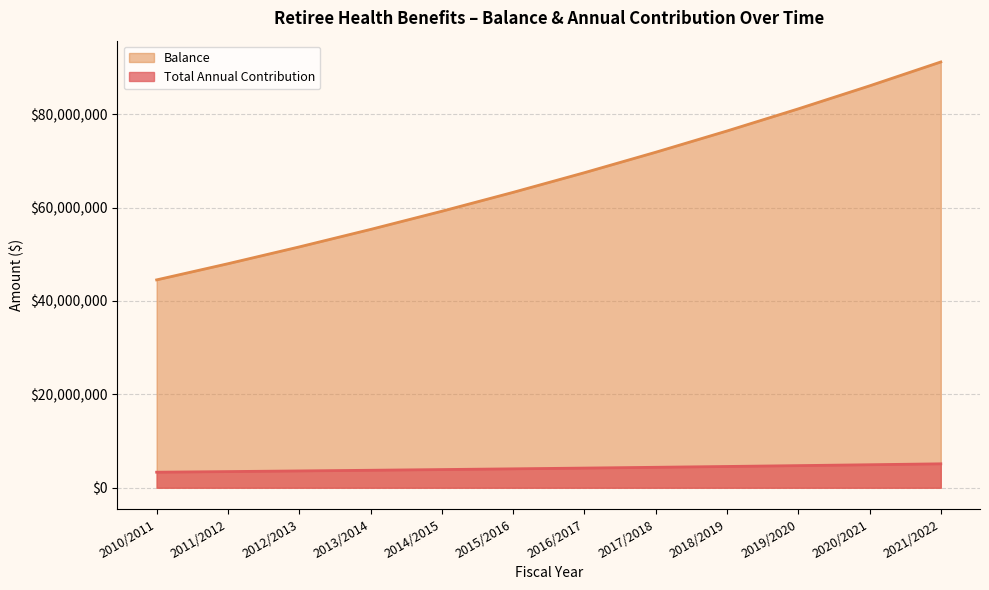

What is the maximum value shown in the chart?

91190611.5